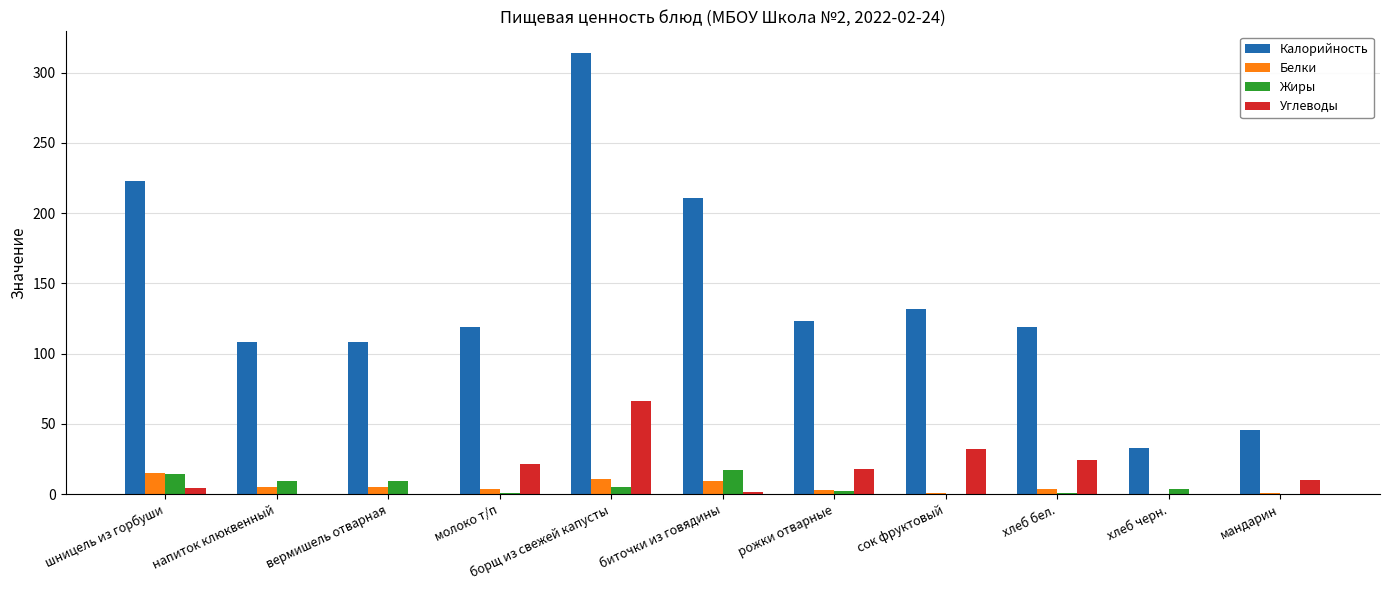

Which series has the largest range (max minus min)?

Калорийность